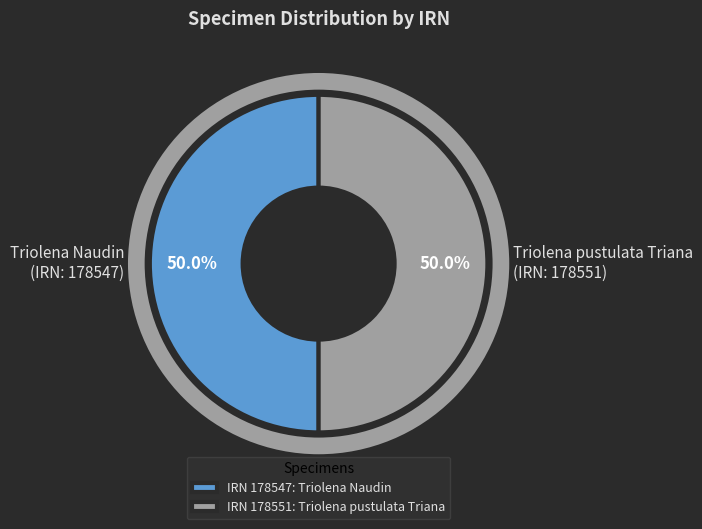

What percentage is NOT represented by Triolena Naudin (IRN: 178547)?

50.0%